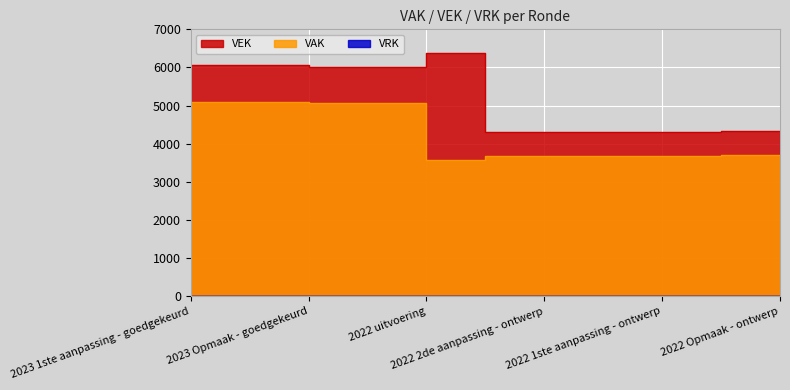

True or false: VAK and VEK cross at least once.

False